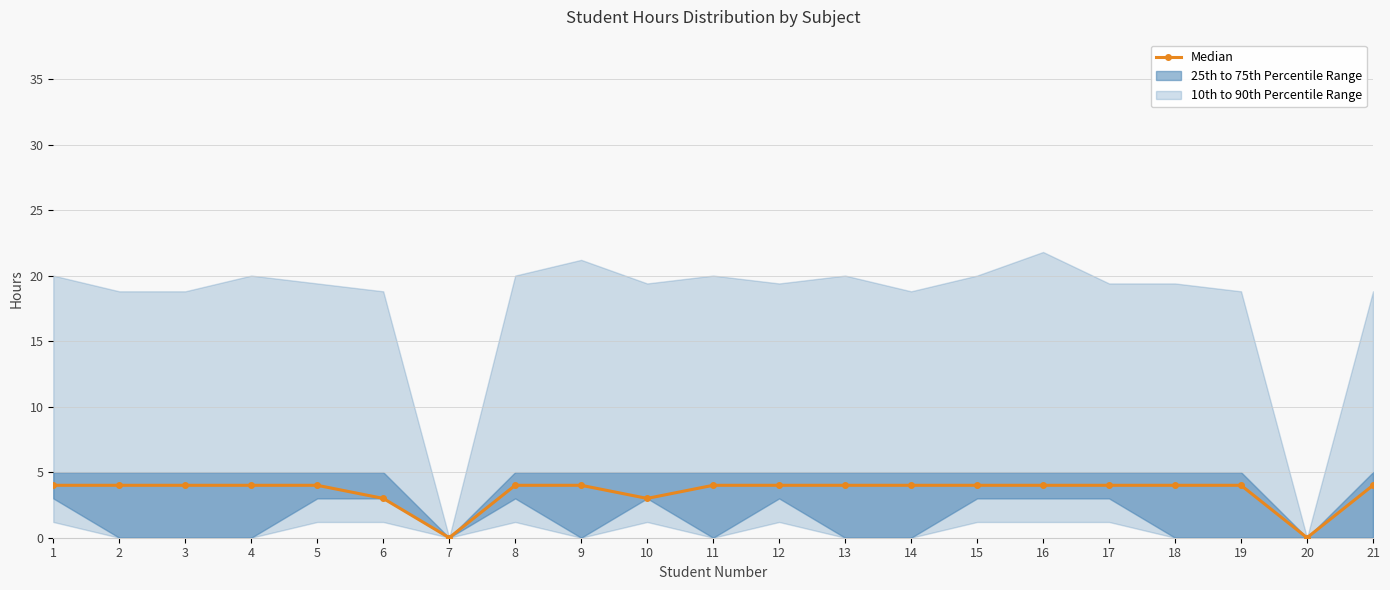

How many points are lower than both their immediate neighbors (excluding endpoints)?

3